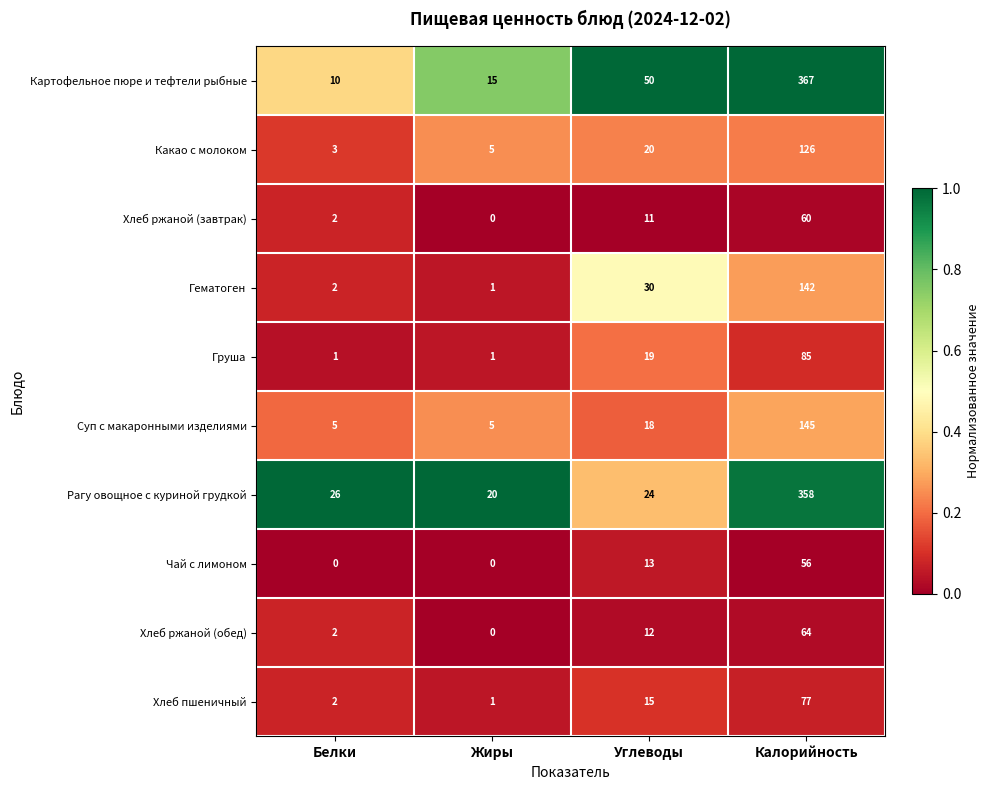

What is the difference between the Суп с макаронными изделиями values at Белки and Калорийность?

140